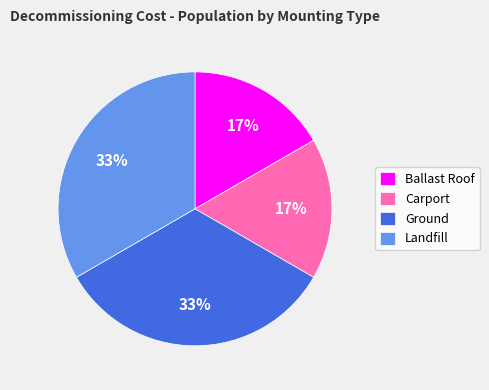

The Ground slice represents 48% of the pie. True or false?

False